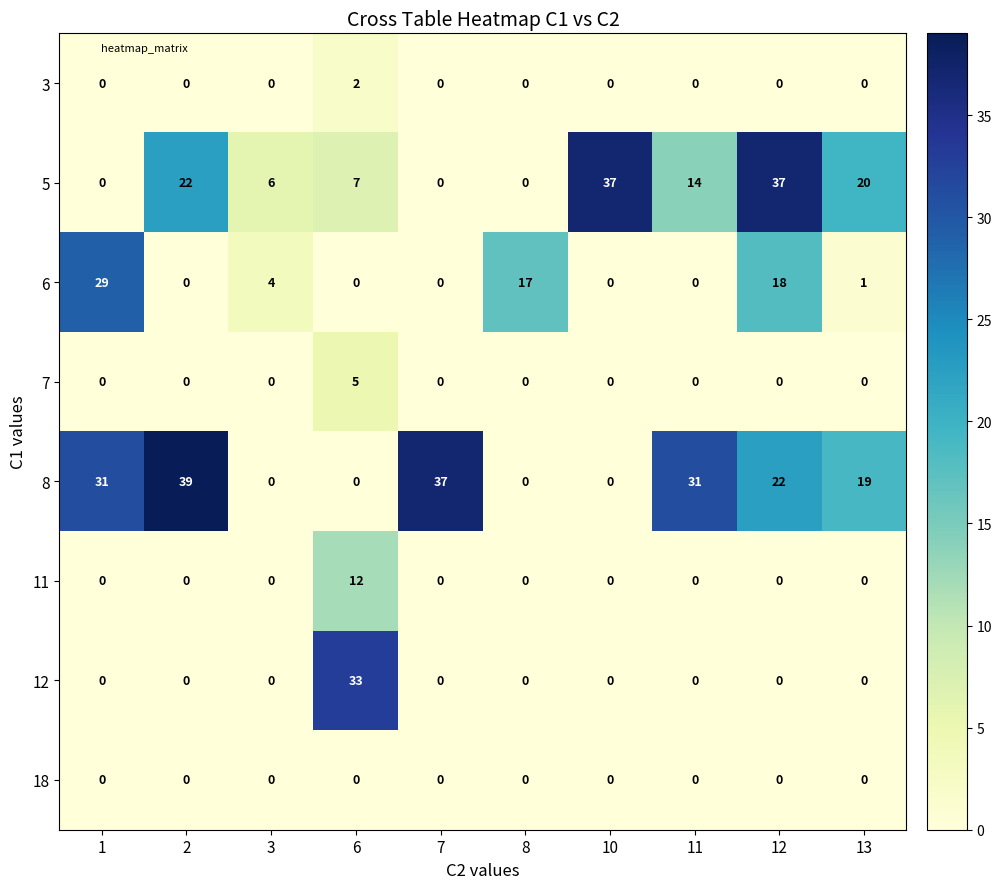

Which category has the highest value in the 11 series?

6